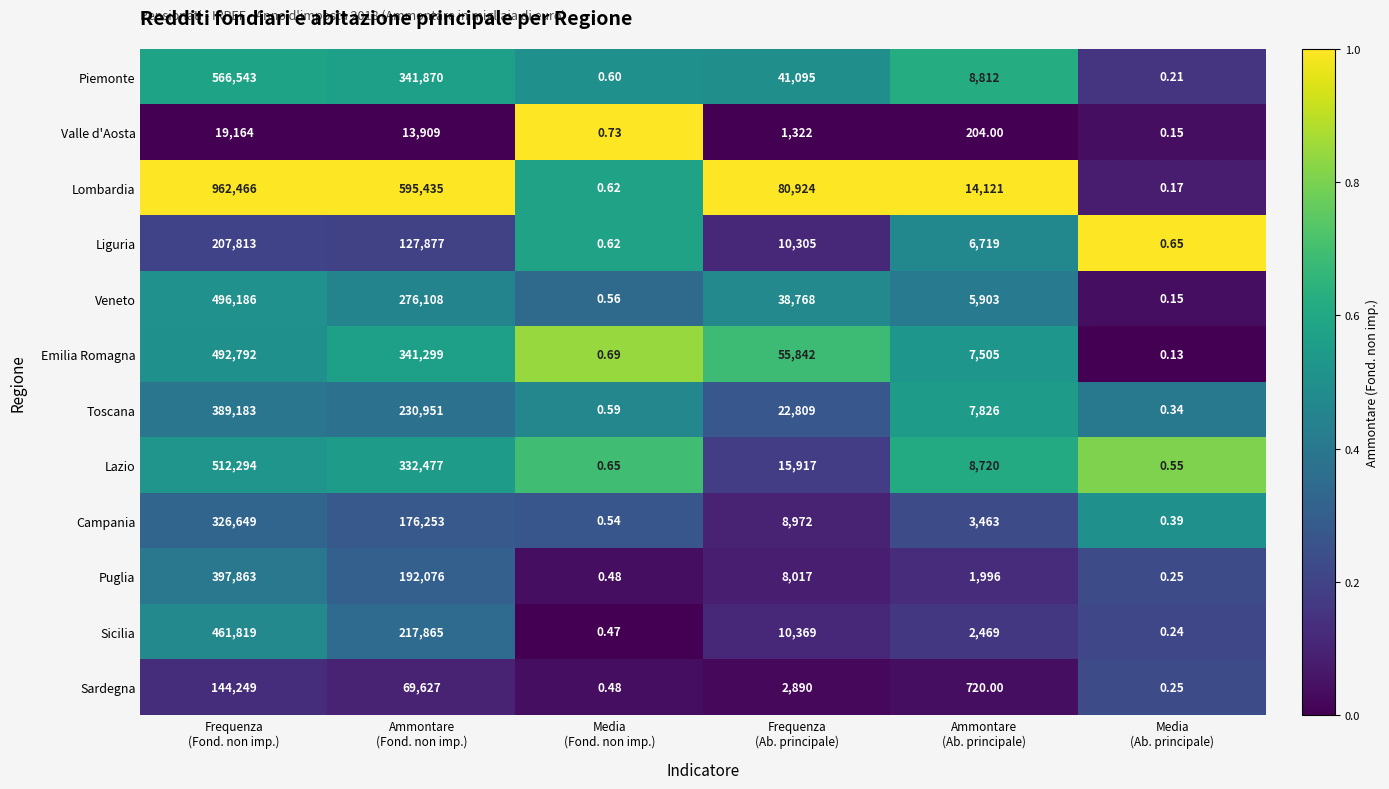

Which series has the widest spread of values?

Lombardia